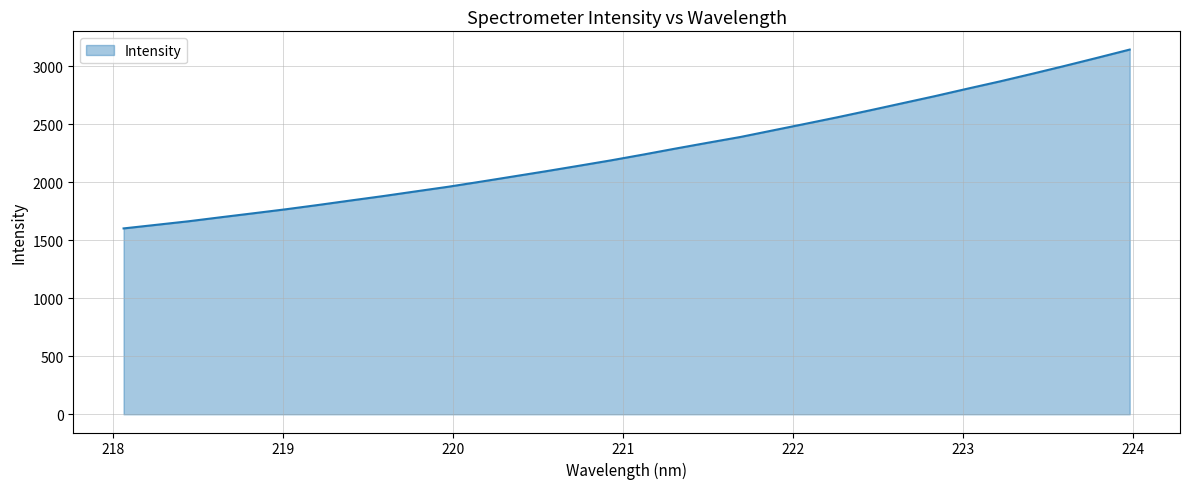

What is the greatest value displayed?

3144.3